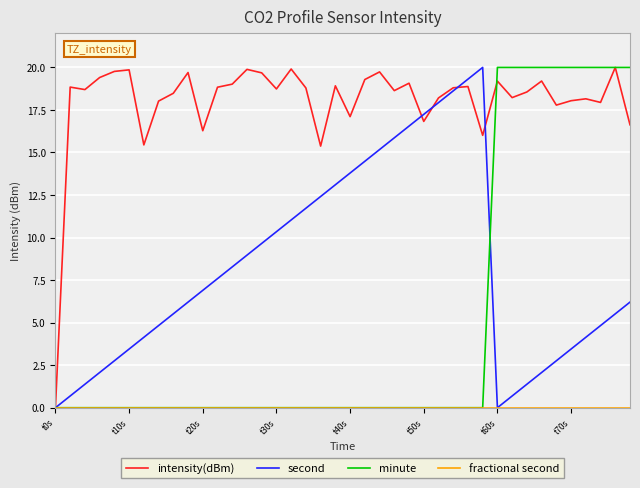

Which series has the largest total across all categories?

intensity(dBm)